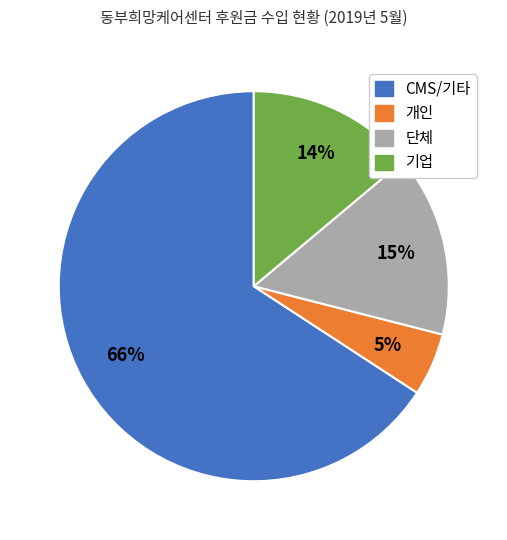

To the nearest percent, what is the difference between the largest and smallest slice percentages?

61%